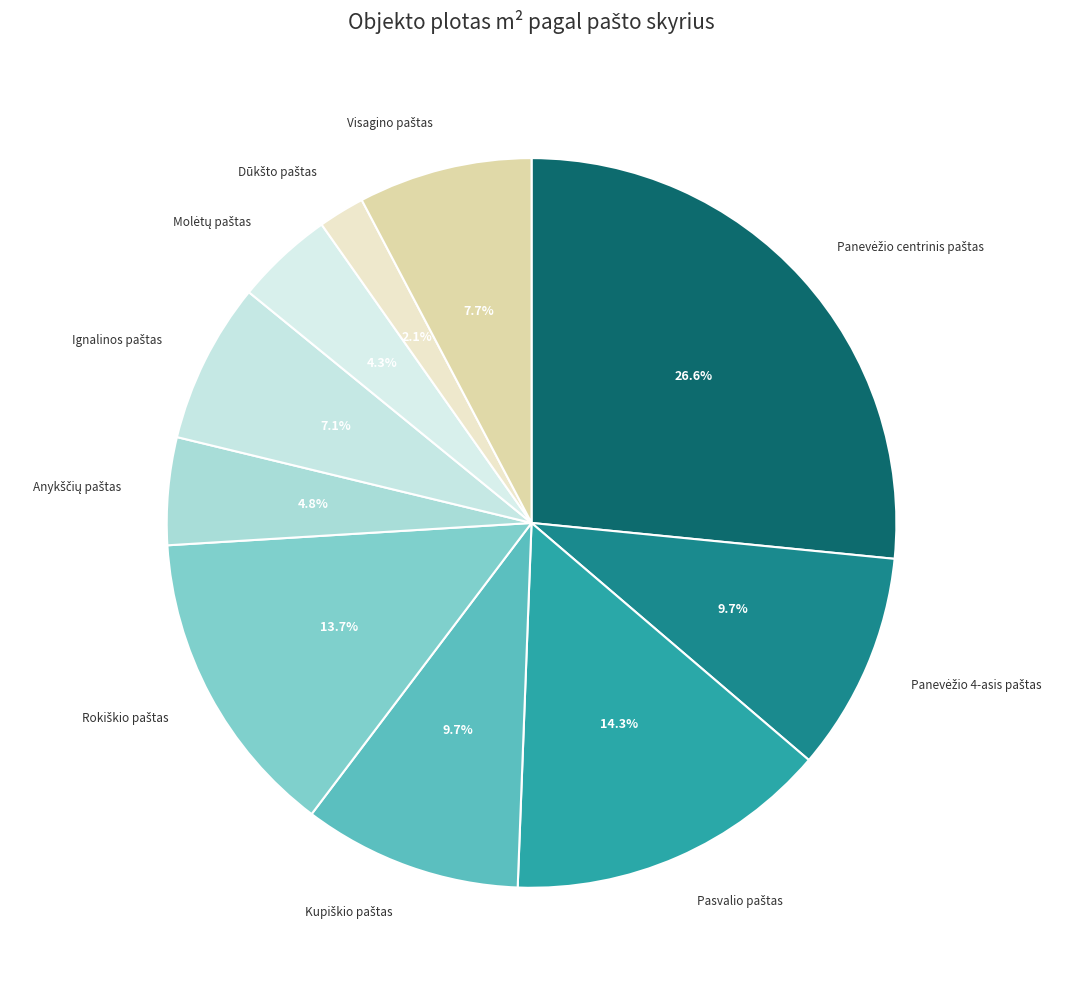

Does any single category account for the majority?

No